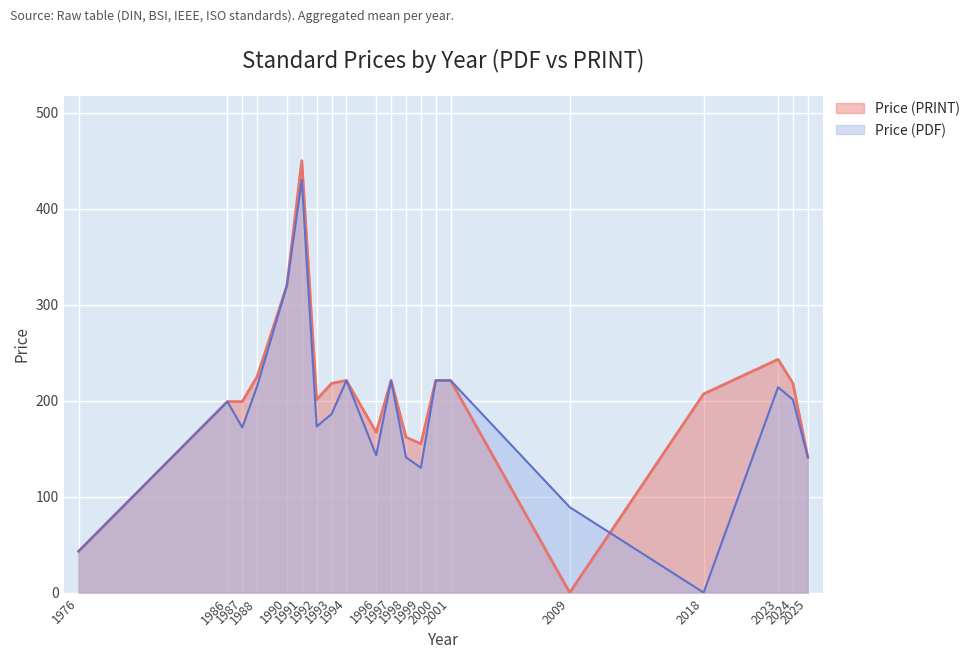

Where does the Price (PDF) series first go above 199?

1988